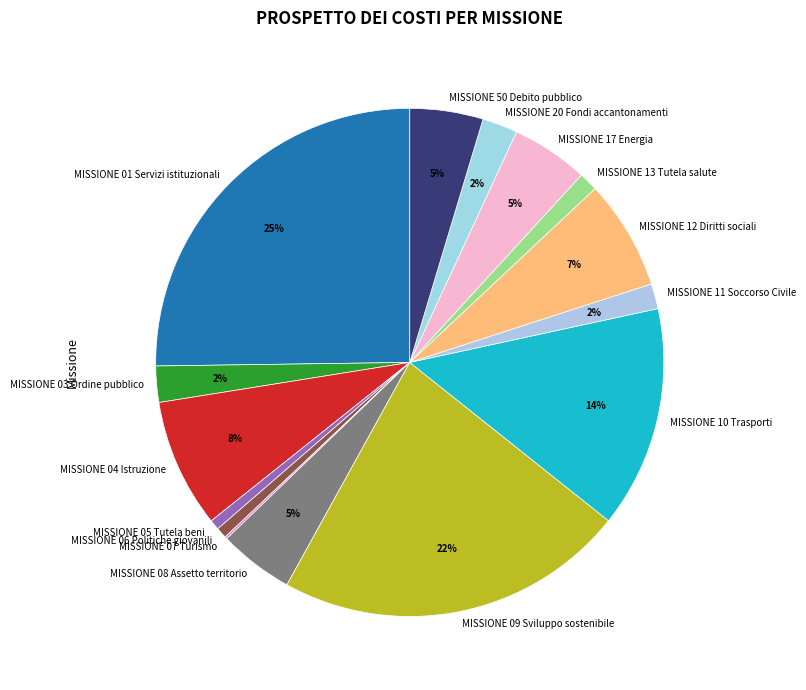

To the nearest percent, what percentage of the pie is MISSIONE 20 Fondi accantonamenti?

2%